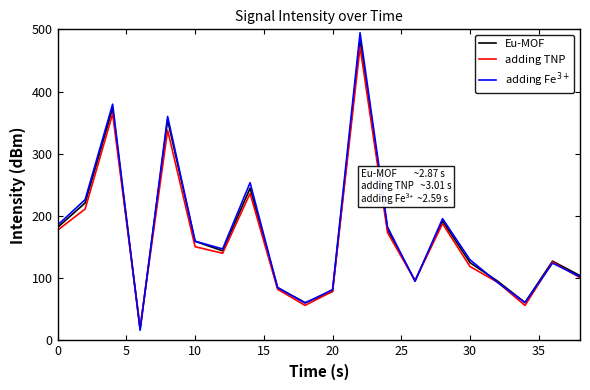

What is the minimum value for adding TNP?

20.7